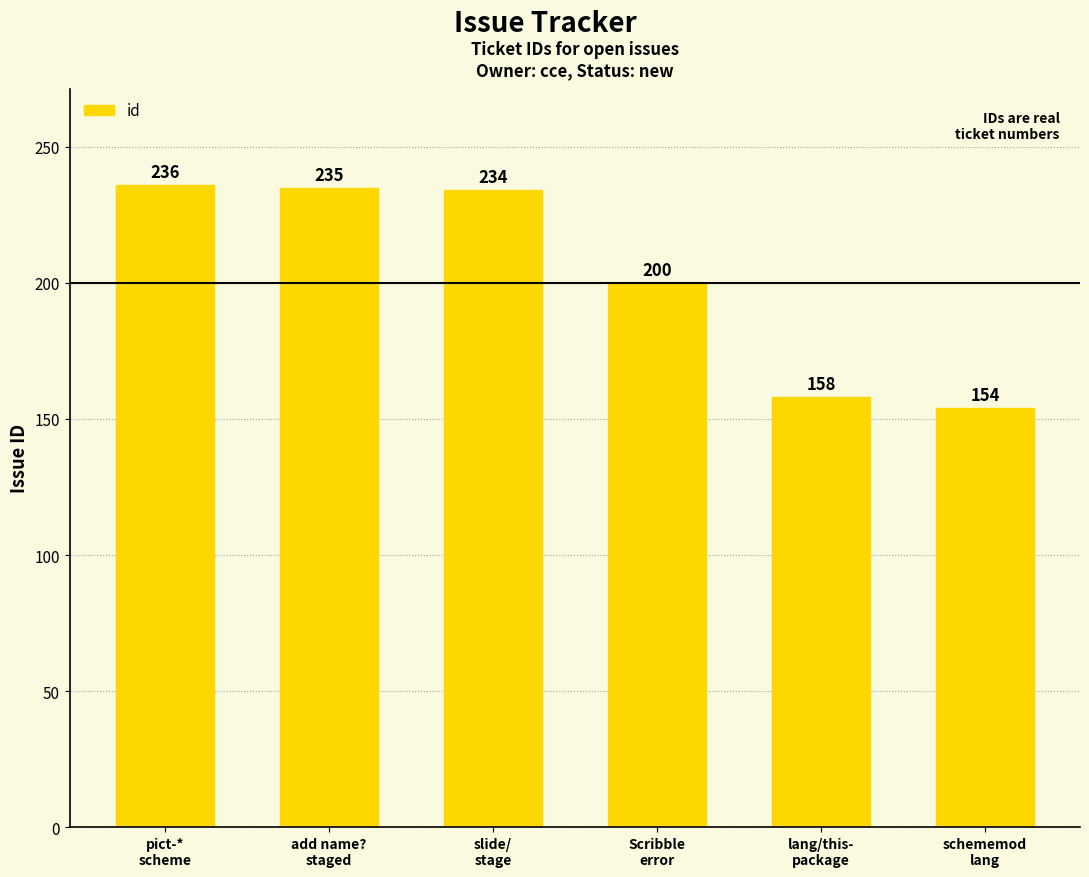

What is the difference between the maximum and minimum values?

82